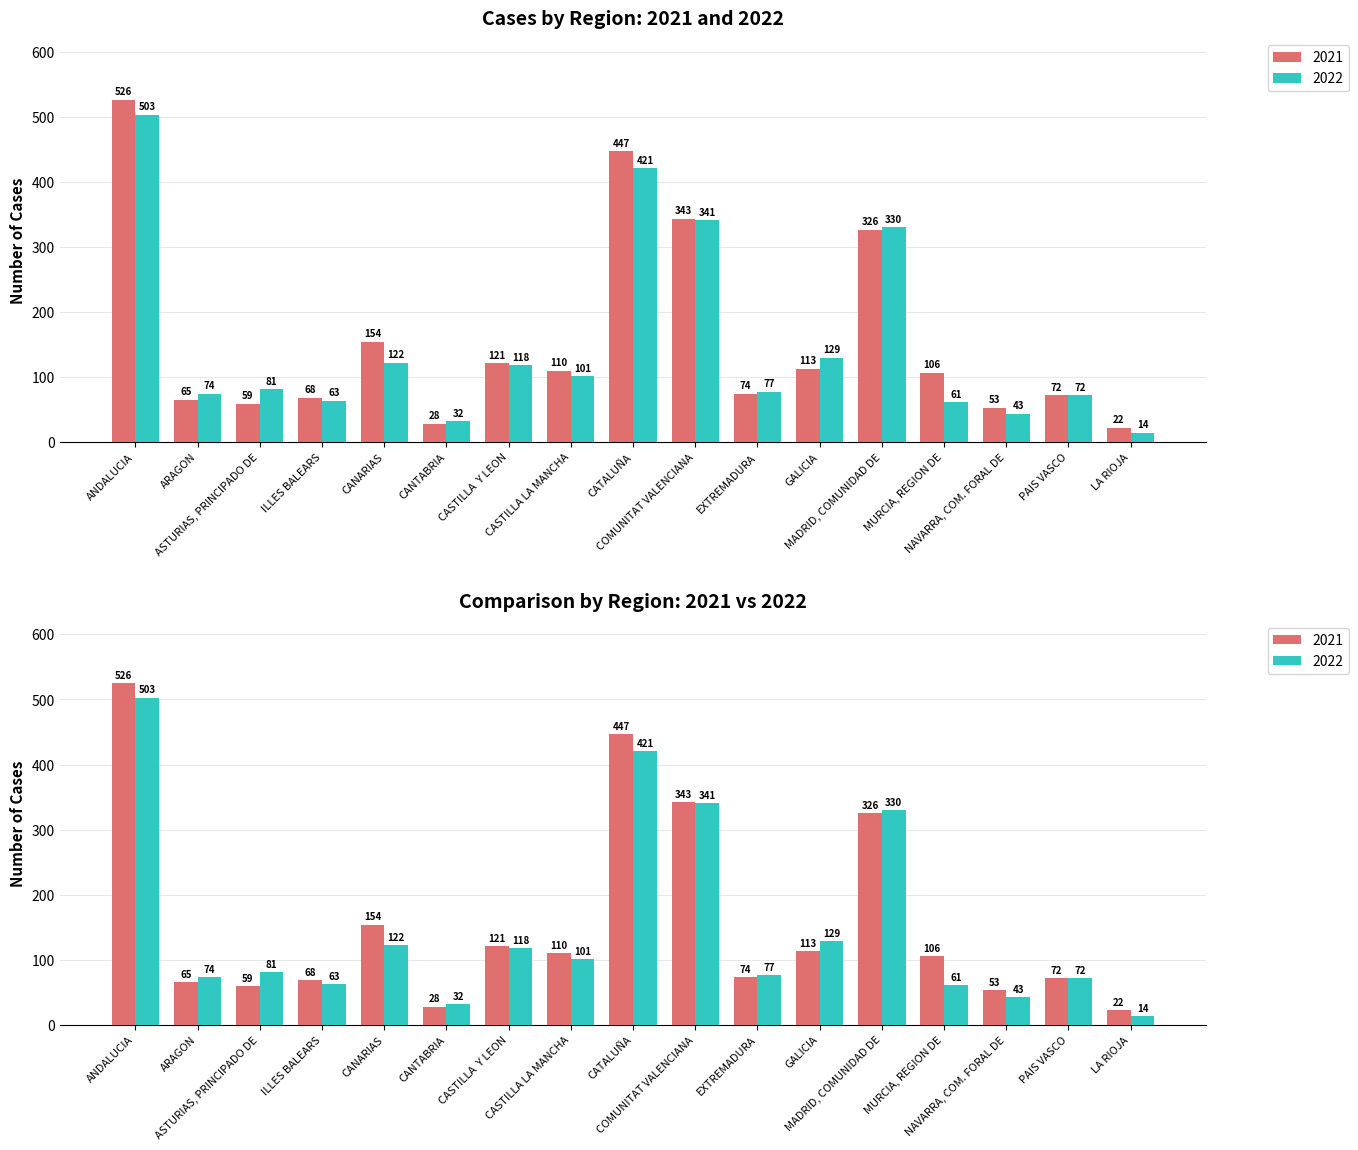

Reading left to right, what are all the values shown in this chart?

2021: 526	65	59	68	154	28	121	110	447	343	74	113	326	106	53	72	22
2022: 503	74	81	63	122	32	118	101	421	341	77	129	330	61	43	72	14